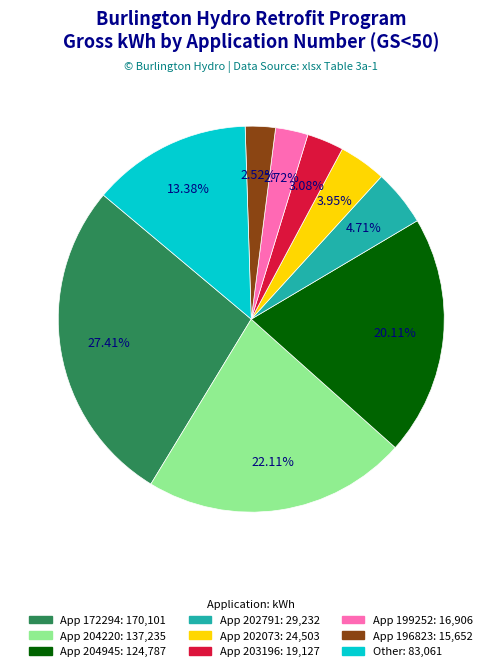

To the nearest percent, what is the average slice percentage?

11%